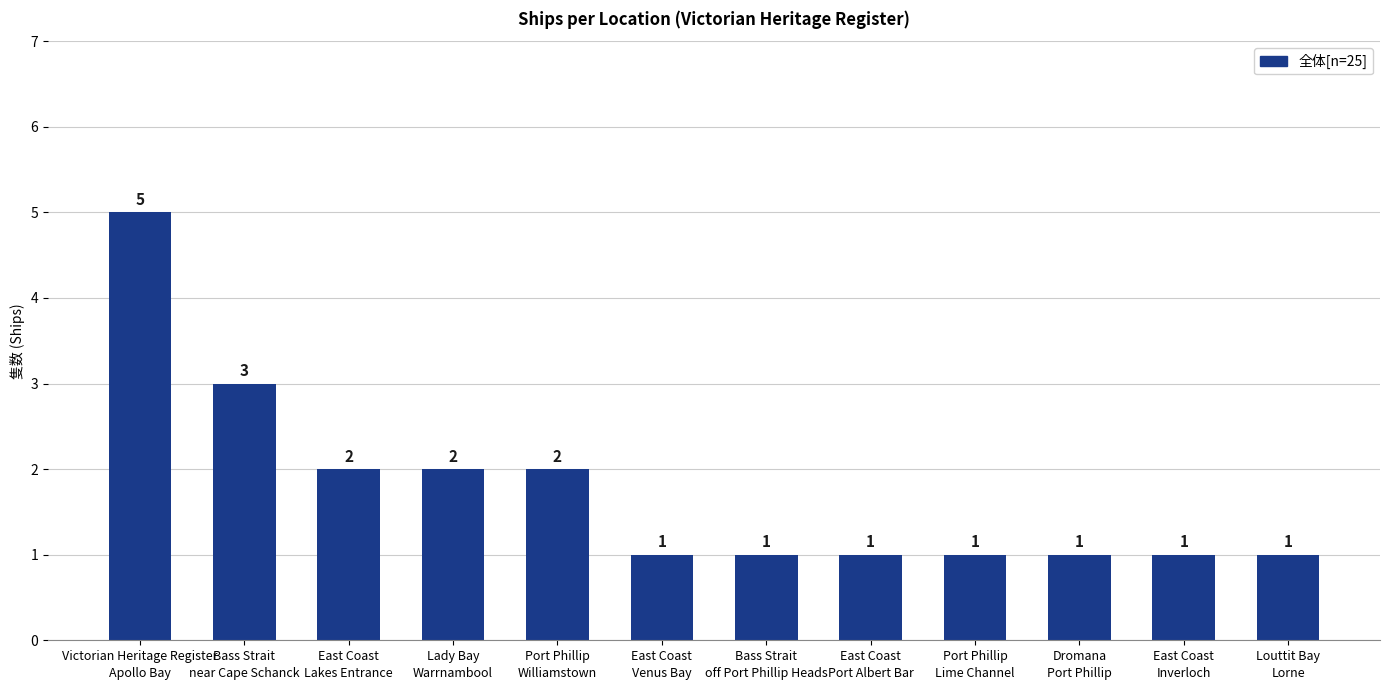

Reading left to right, transcribe all the data shown in this chart.

Victorian Heritage Register
Apollo Bay=5	Bass Strait
near Cape Schanck=3	East Coast
Lakes Entrance=2	Lady Bay
Warrnambool=2	Port Phillip
Williamstown=2	East Coast
Venus Bay=1	Bass Strait
off Port Phillip Heads=1	East Coast
Port Albert Bar=1	Port Phillip
Lime Channel=1	Dromana
Port Phillip=1	East Coast
Inverloch=1	Louttit Bay
Lorne=1